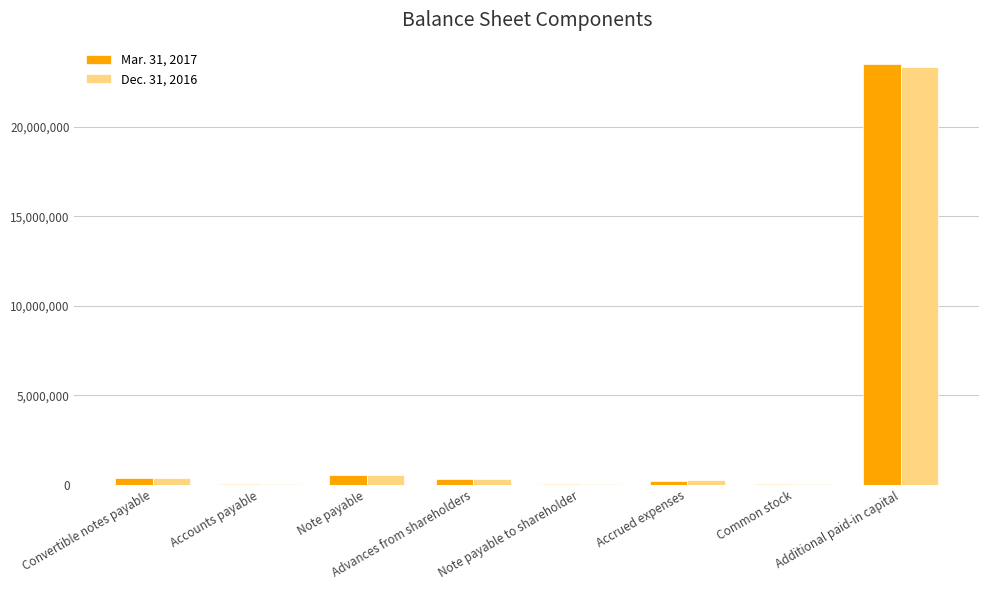

Which category has the highest value in the Mar. 31, 2017 series?

Additional paid-in capital